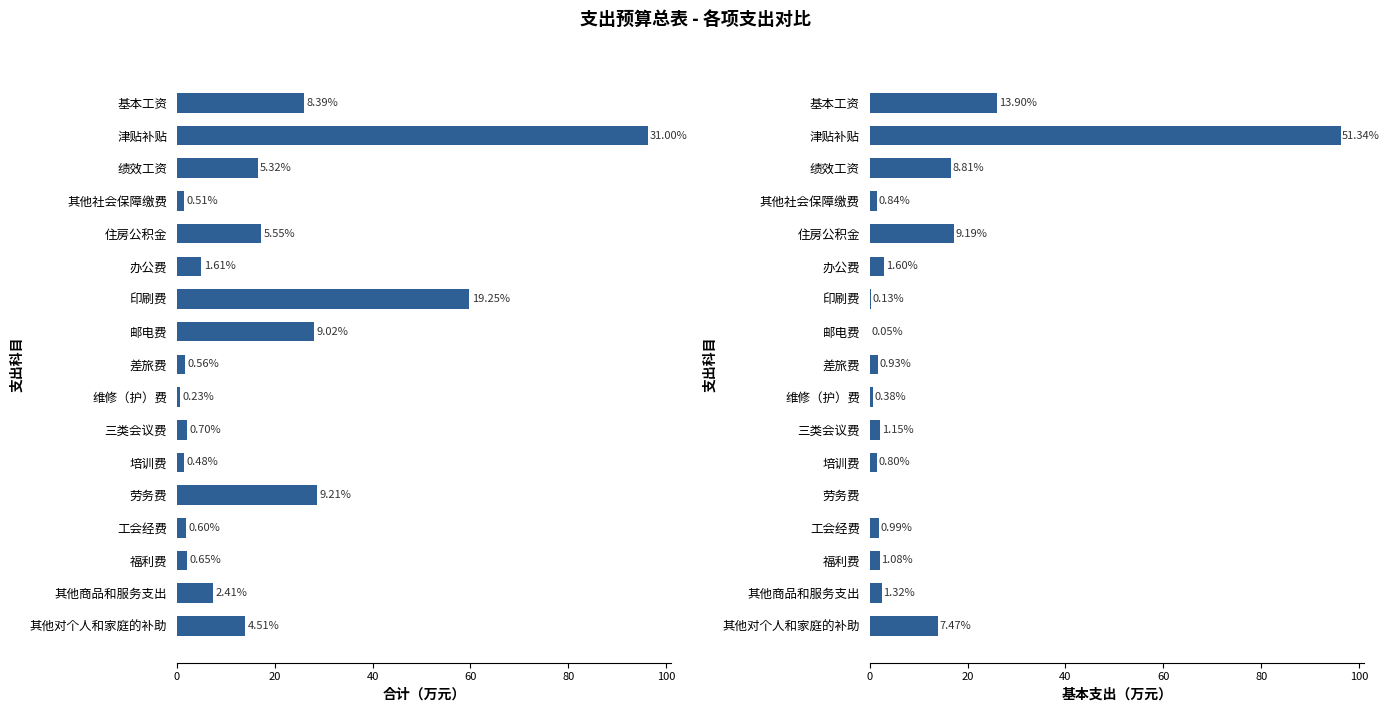

Reading right to left, extract all data points from this chart.

合计: 14.0	7.5	2.0	1.9	28.6	1.5	2.2	0.7	1.7	28.0	59.8	5.0	17.2	1.6	16.5	96.2	26.0
基本支出: 14.0	2.5	2.0	1.9	0.0	1.5	2.2	0.7	1.7	0.1	0.2	3.0	17.2	1.6	16.5	96.2	26.0